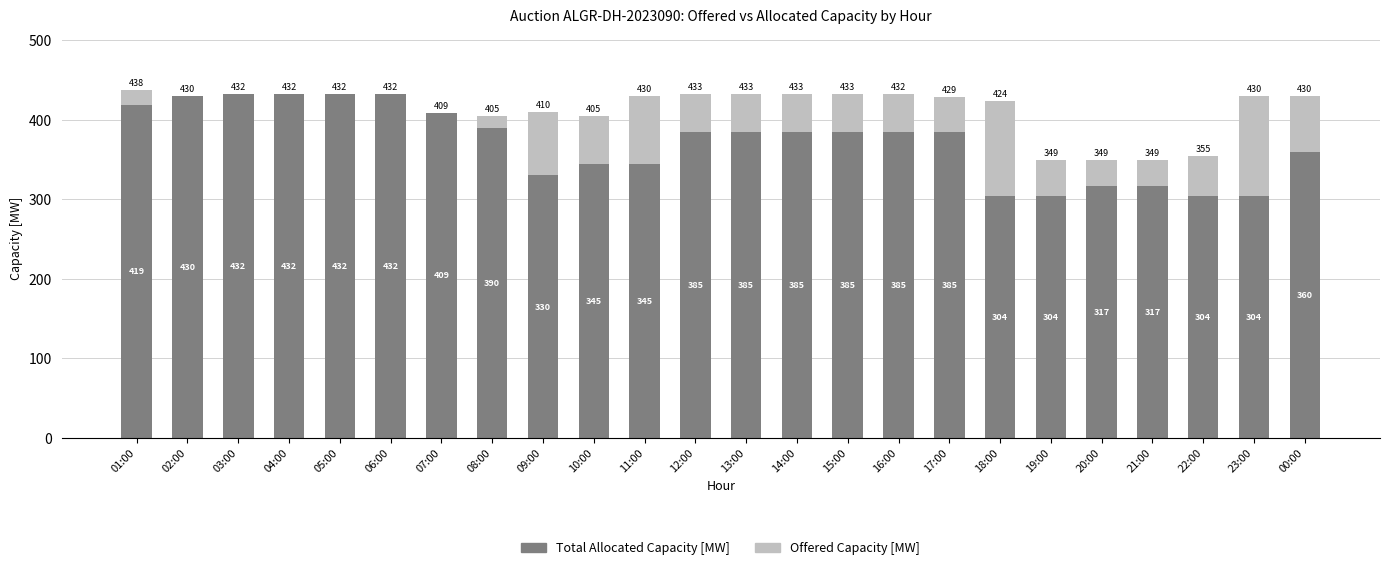

The Total Allocated Capacity [MW] series shows 385 at 12:00. True or false?

True